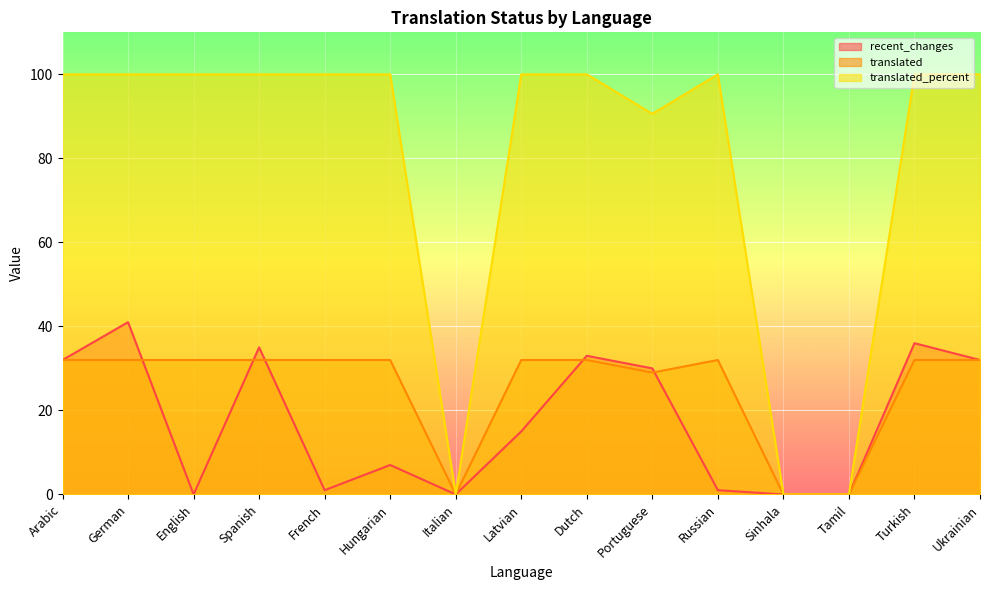

True or false: recent_changes and translated_percent intersect in this chart.

False